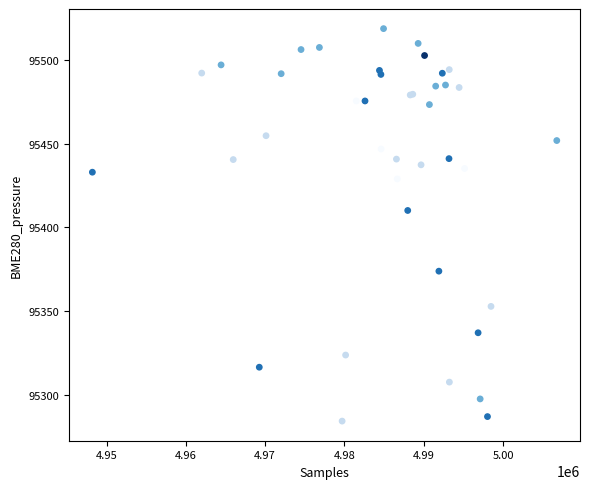

What Y value in the scatter plot is closest to 95401?

95410.1